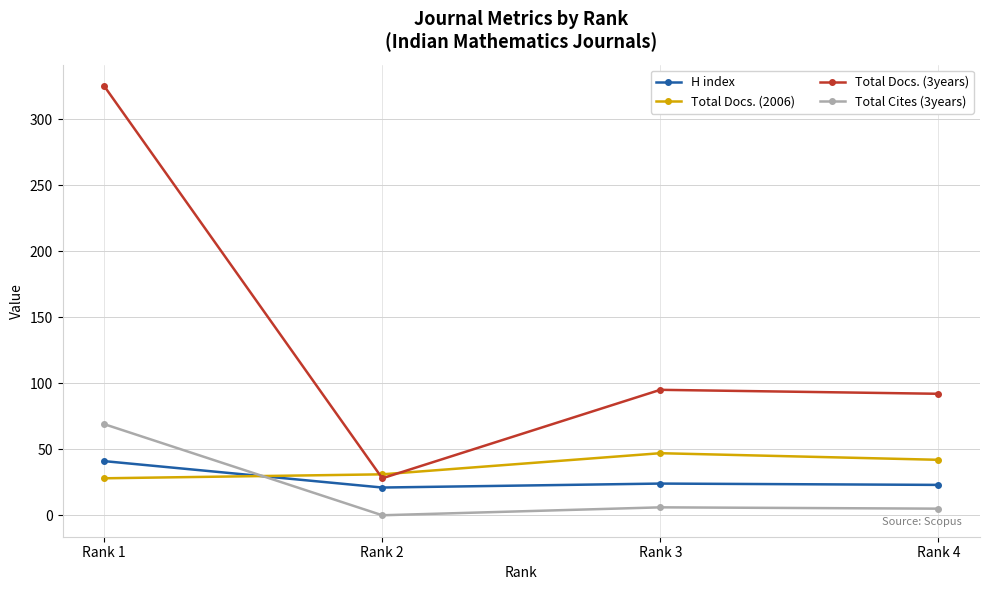

Is the value of H index at Rank 2 greater than the value of Total Docs. (2006) at Rank 4?

No